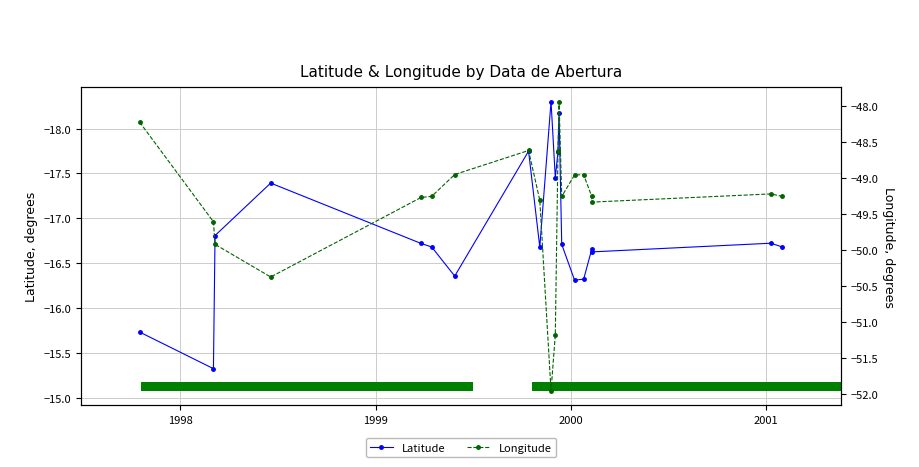

True or false: Longitude has a value of -72.3 at 2000.

False